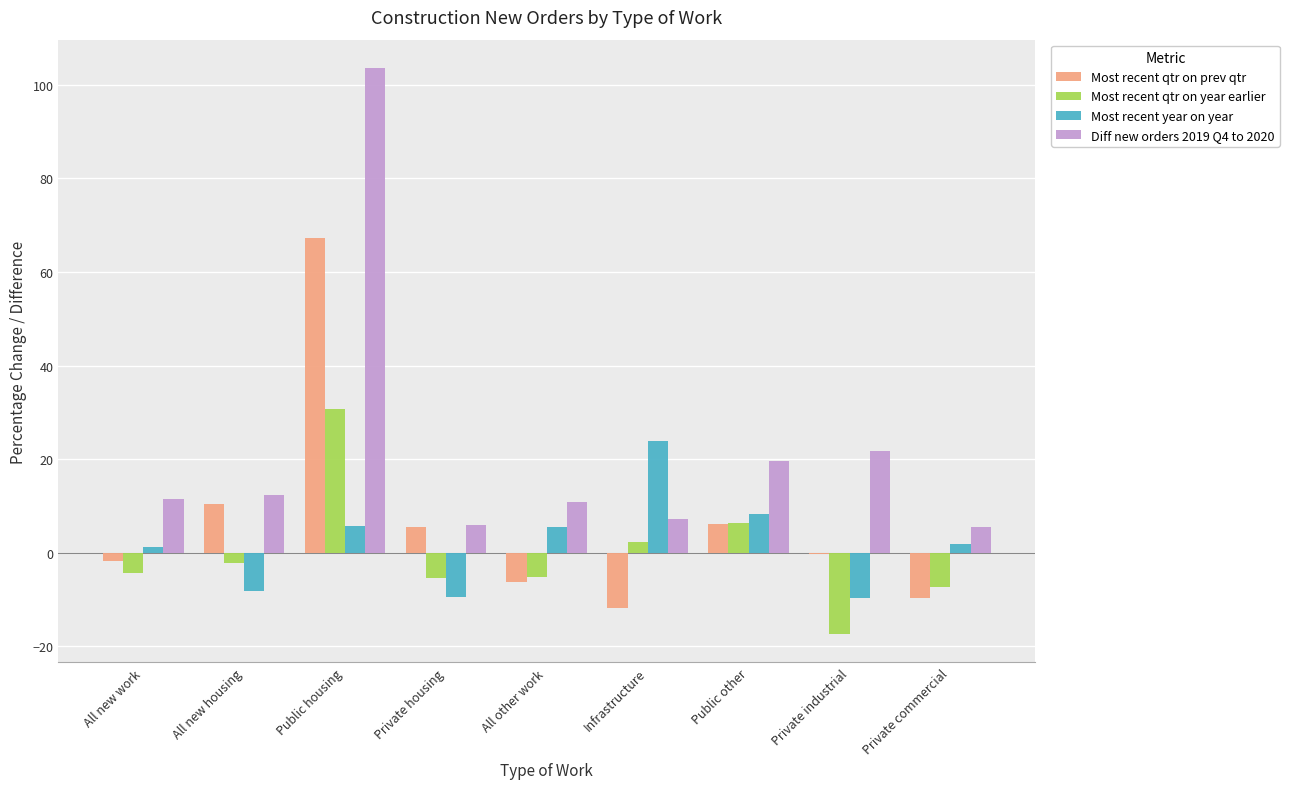

Which series has the largest range (max minus min)?

Diff new orders 2019 Q4 to 2020